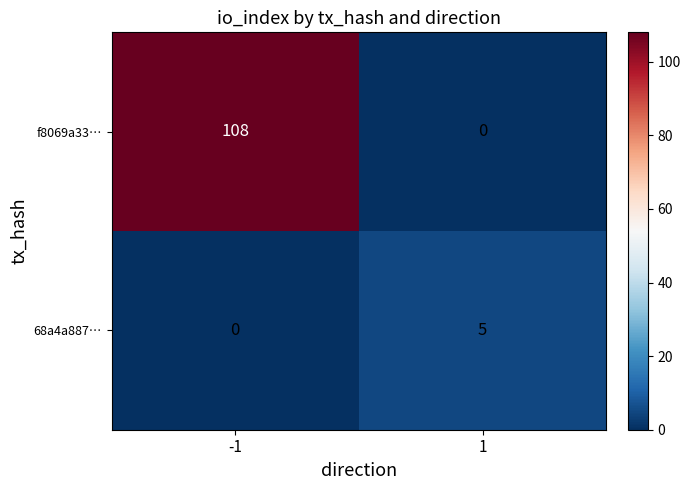

Rank the series by their average value, from lowest to highest.

68a4a887…, f8069a33…